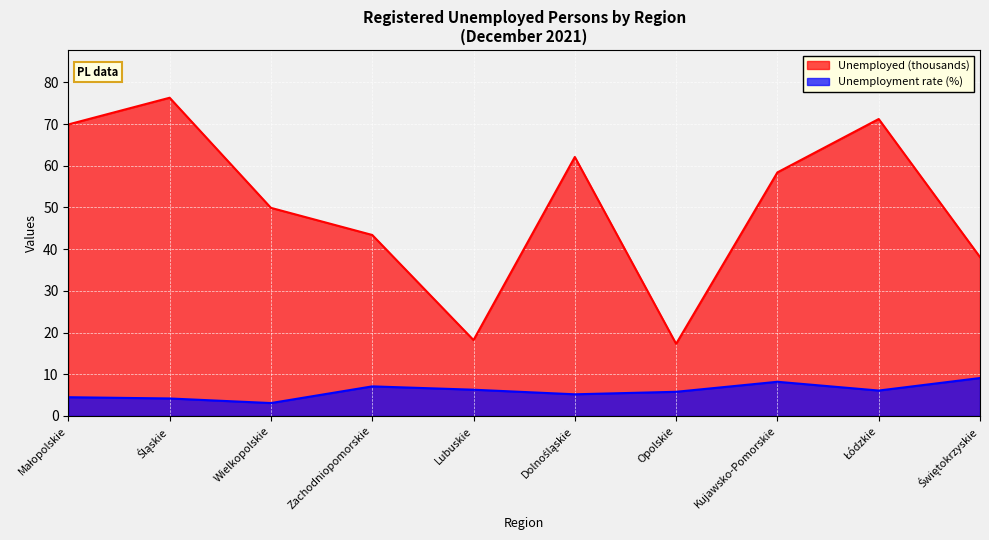

True or false: Unemployment rate (%) and Unemployed (thousands) intersect in this chart.

False